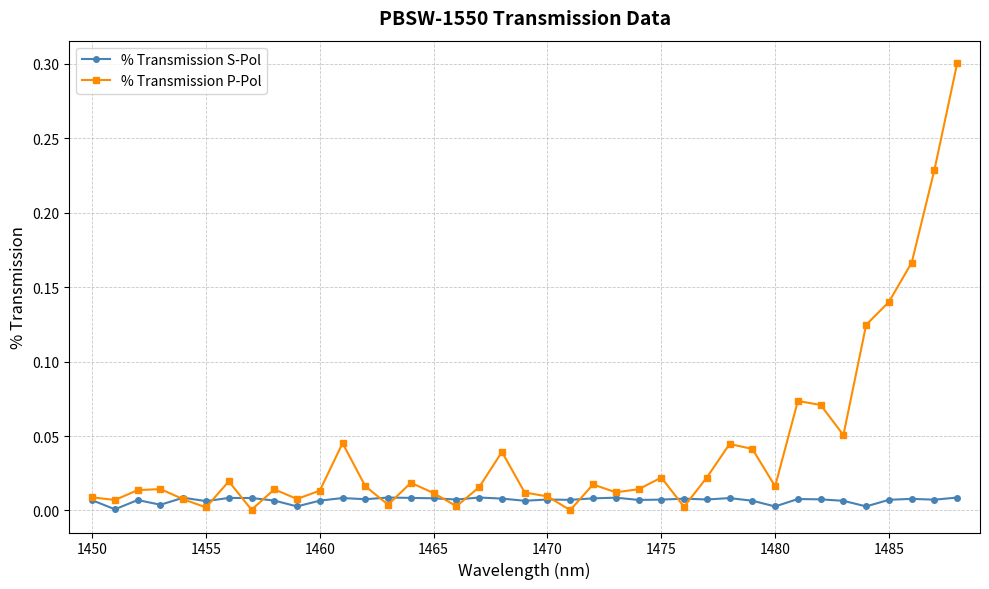

Which series has the largest total across all categories?

% Transmission P-Pol